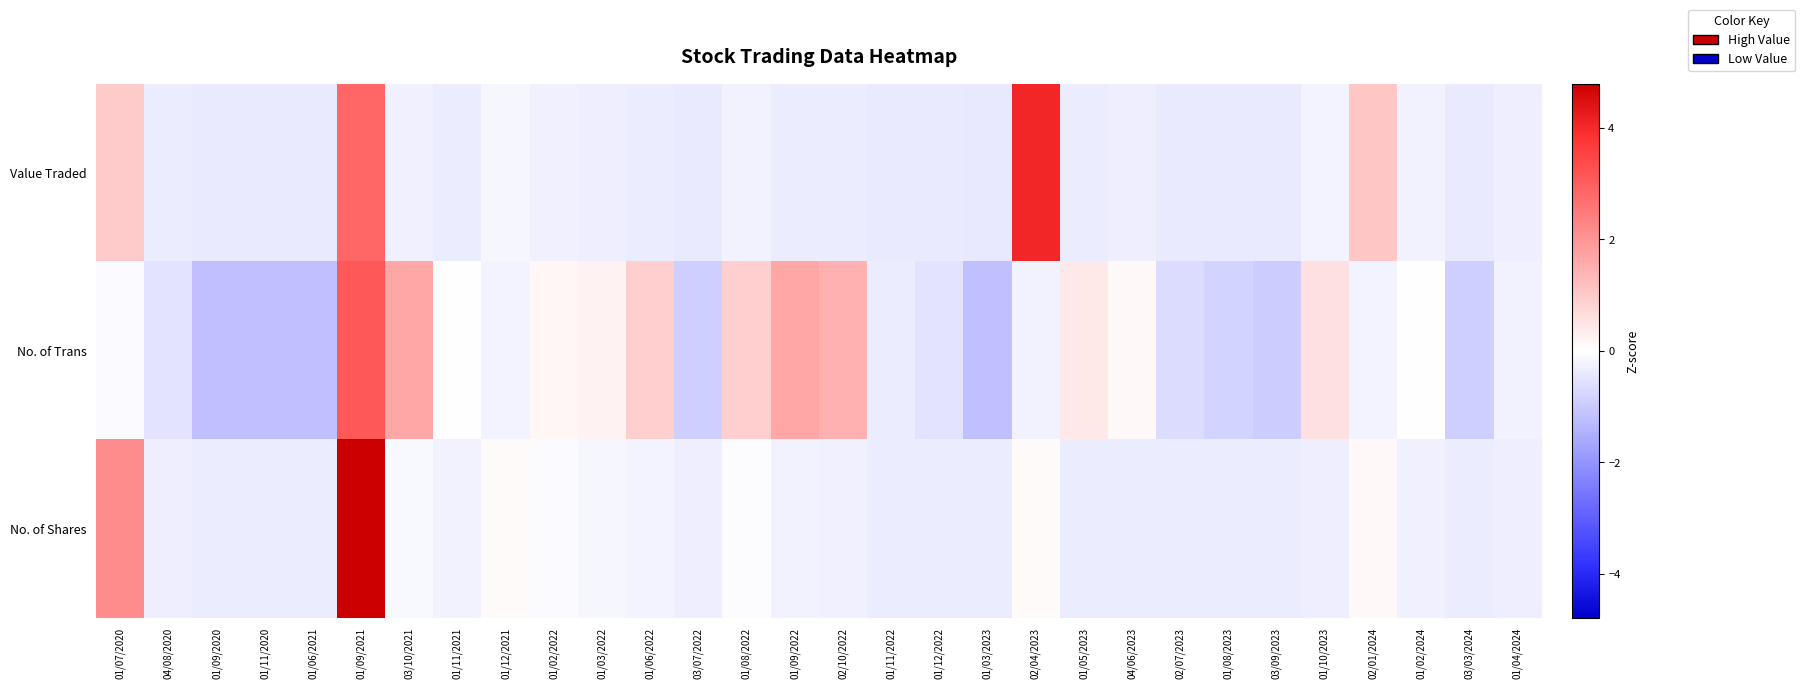

What is the minimum value shown in the chart?

-1.2